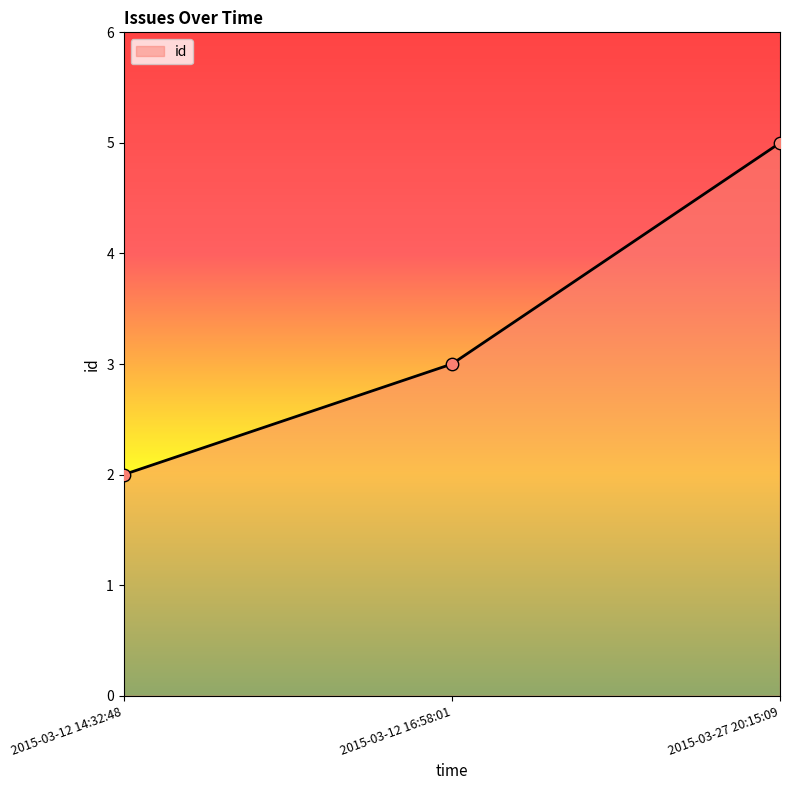

Approximately how many times larger is the value at 2015-03-12 16:58:01 compared to 2015-03-27 20:15:09?

0.6